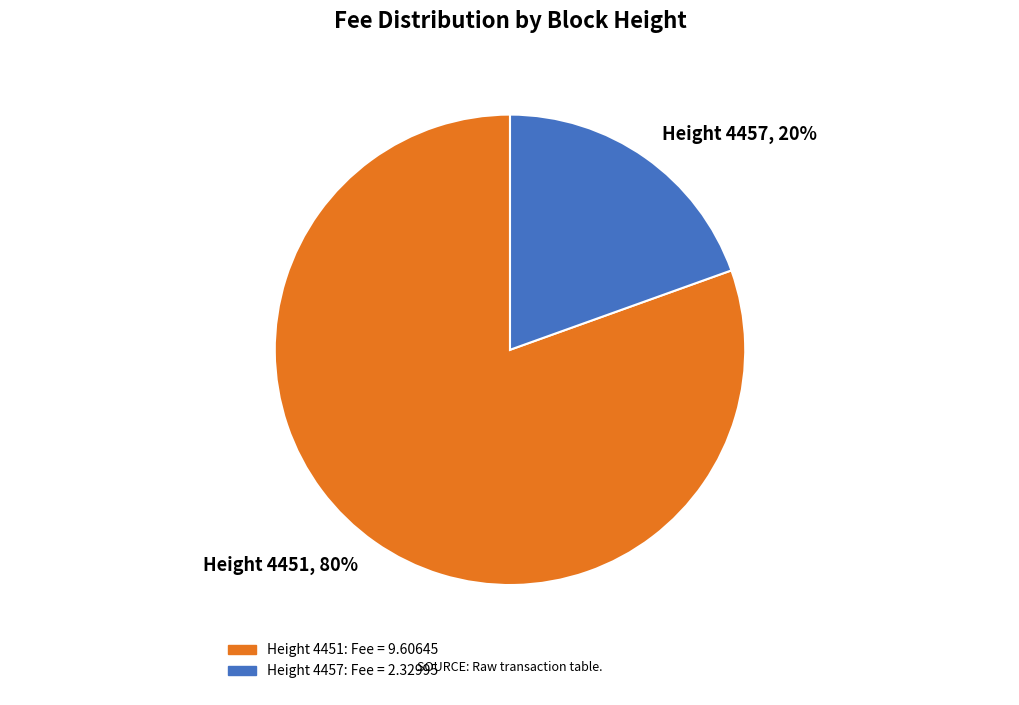

To the nearest percent, what percentage of the pie is Height 4451, 80%?

80%